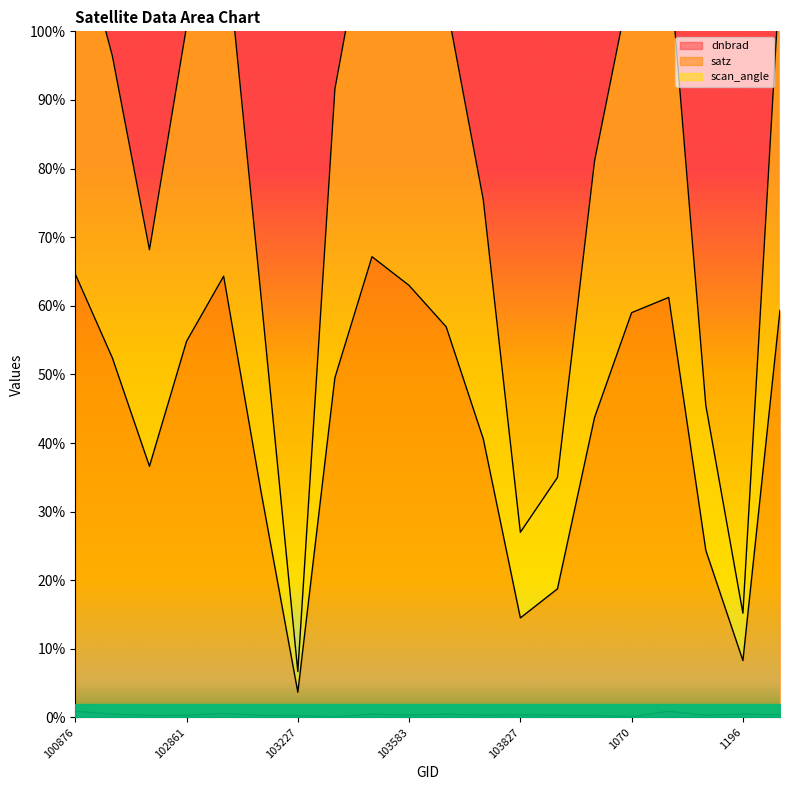

What is the value of the scan_angle point at the 6th from the left?

61.8